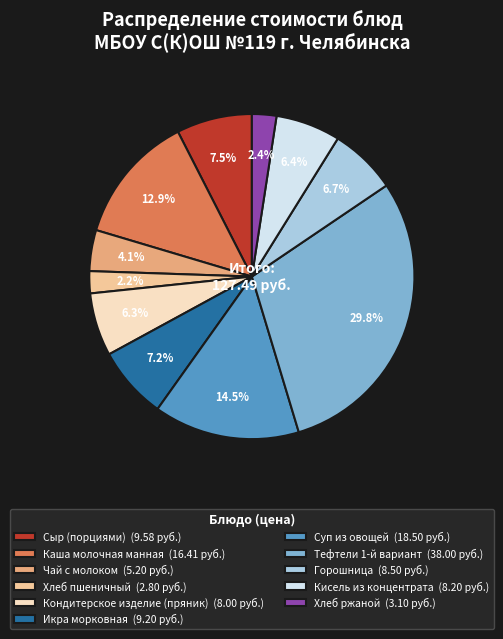

To the nearest percent, what portion does Кондитерское изделие (пряник) represent?

6%